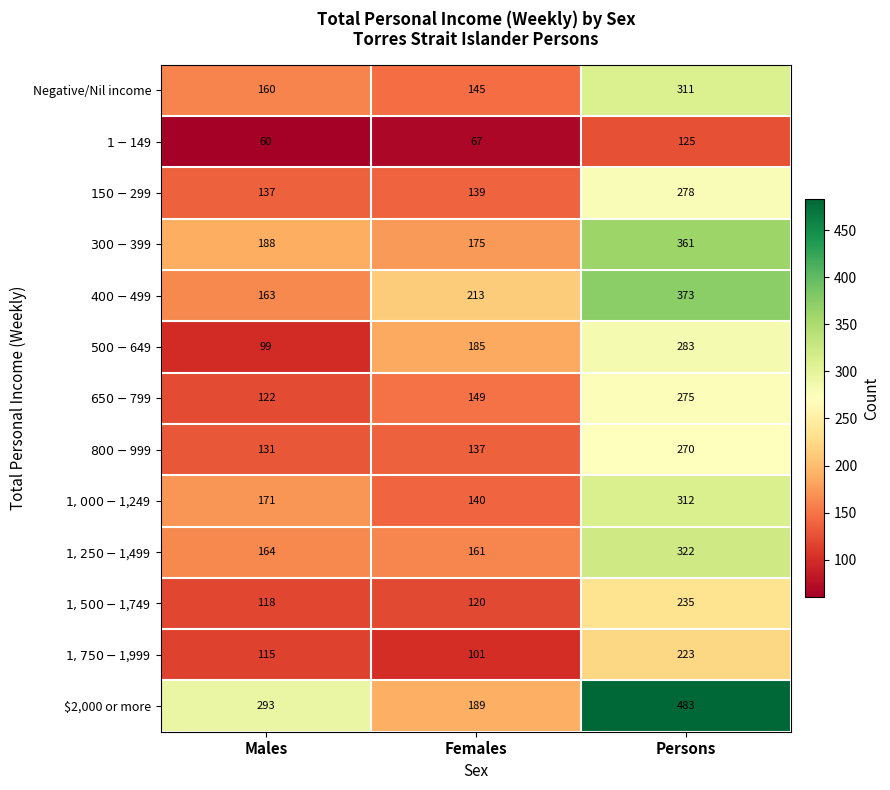

What value does the $2,000 or more series have at Males, to the nearest 50?

300